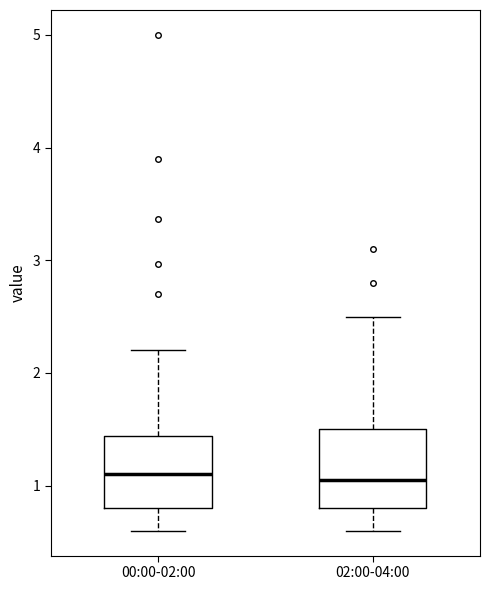

Reading left to right, transcribe this box plot: for each box, give where its median line is, the range the box spans, and where its two whiskers end, as read against the y-axis. The values are not printed on the chart, so give them approximately, as read against the axis.

00:00-02:00: median 1.1, box 0.8 to 1.4, whiskers 0.6 to 2.2
02:00-04:00: median 1.1, box 0.8 to 1.5, whiskers 0.6 to 2.5